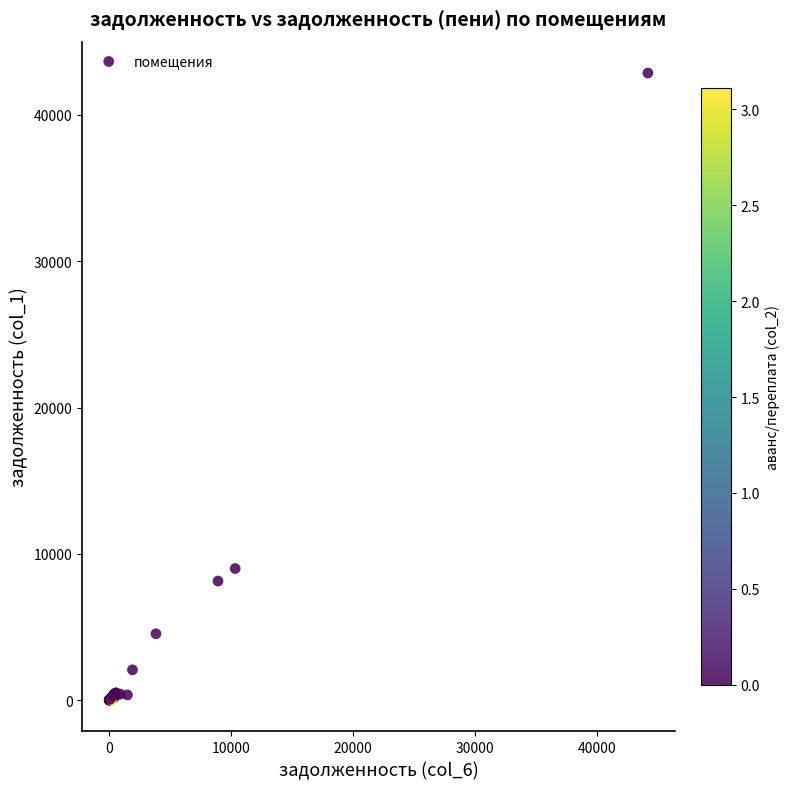

What Y value in the scatter plot is closest to 21435?

8990.8